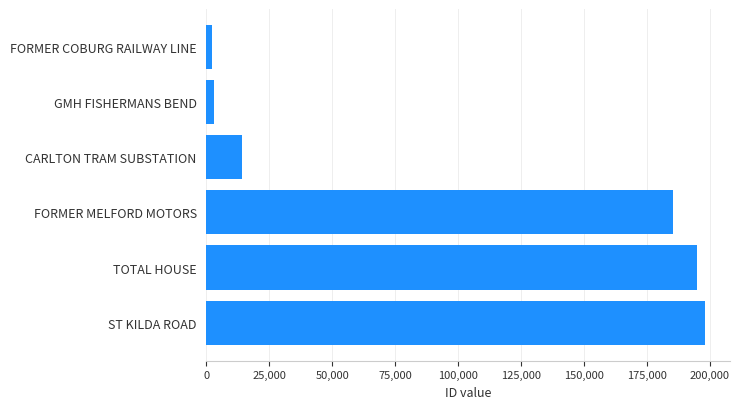

What is the ratio of the value at TOTAL HOUSE to the value at ST KILDA ROAD?

1.0